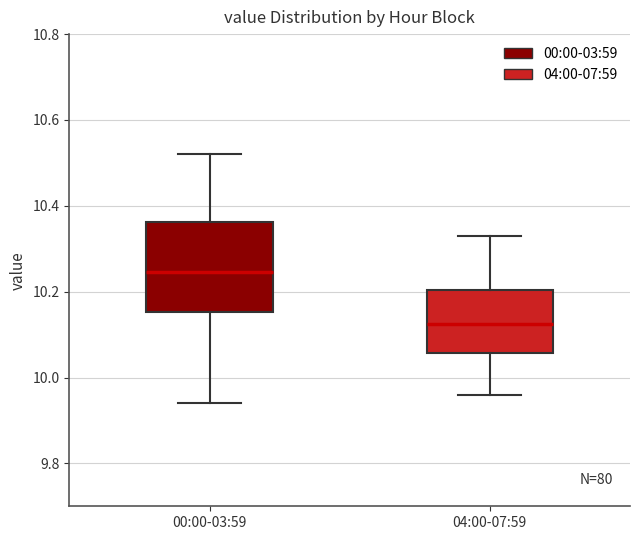

Comparing the boxes themselves (not the whiskers), which one is the tallest?

00:00-03:59